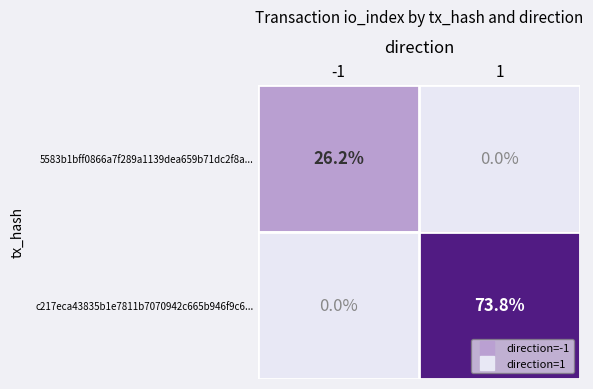

What is the sum of all c217eca43835b1e7811b7070942c665b946f9c6... values?

73.8